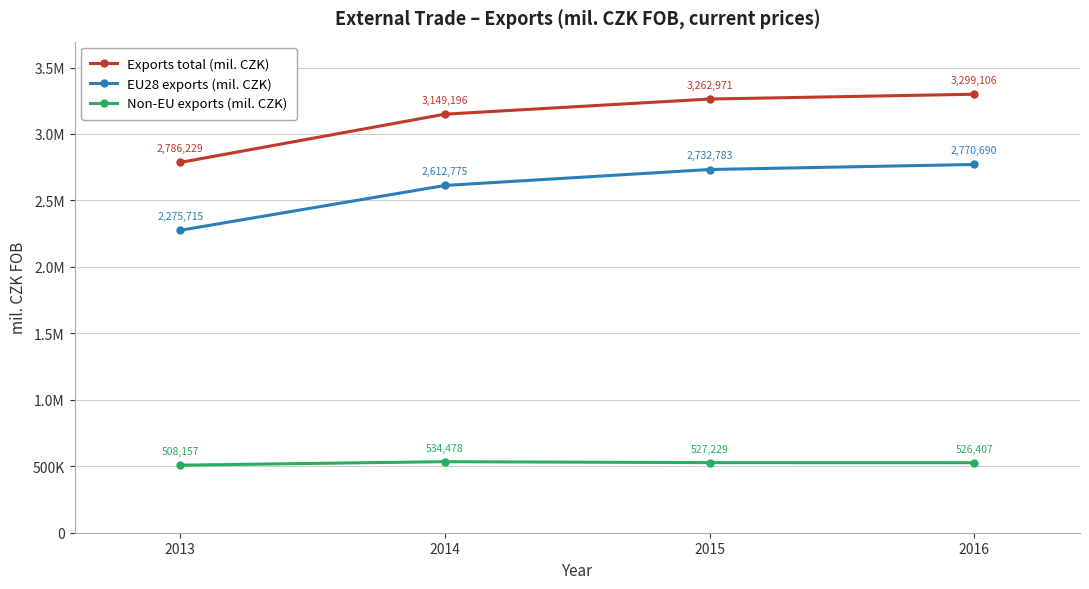

Is this an area chart (filled region under the line)?

No